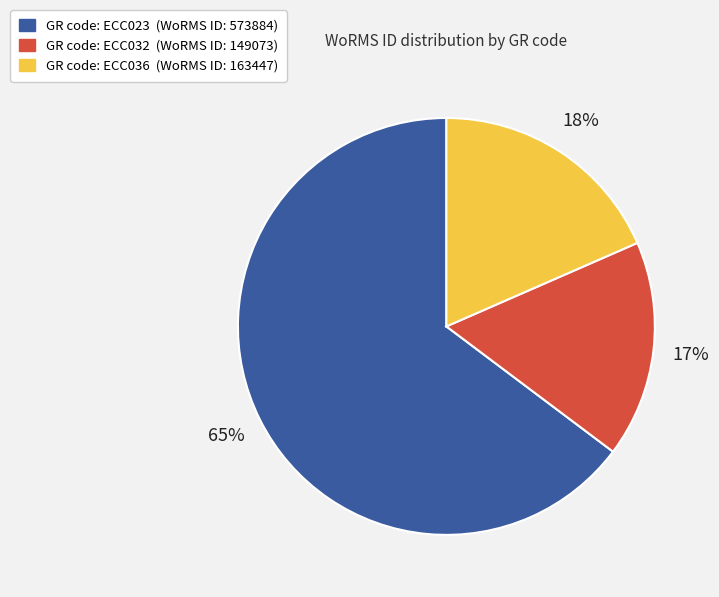

Is there any slice that represents more than half of the pie?

Yes